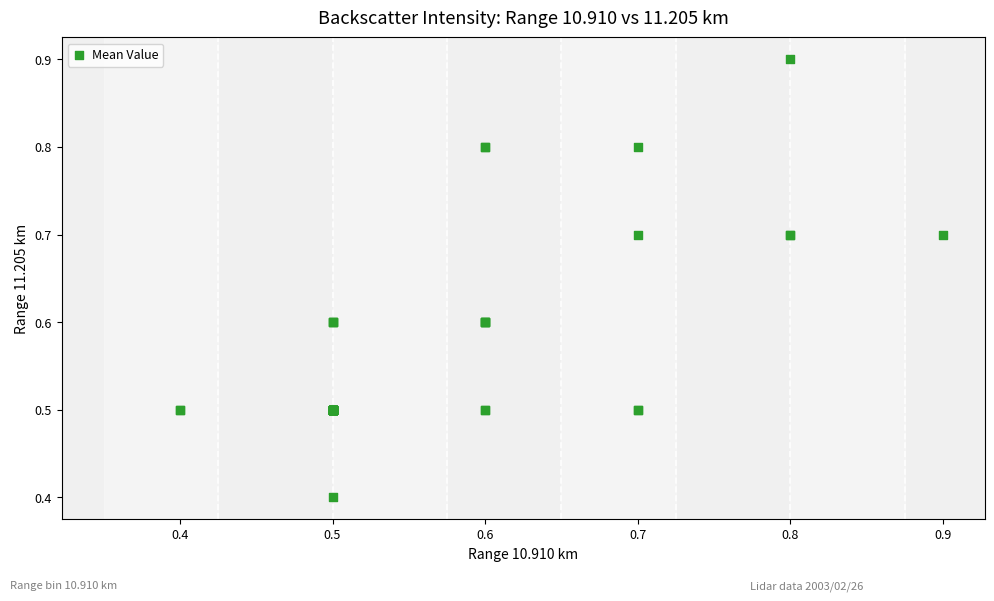

What Y value in the scatter plot is closest to 0?

0.4